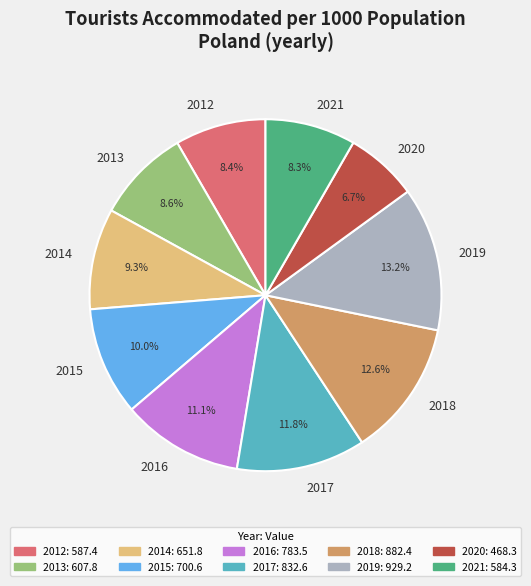

True or false: 2018 accounts for 1% of the total.

False